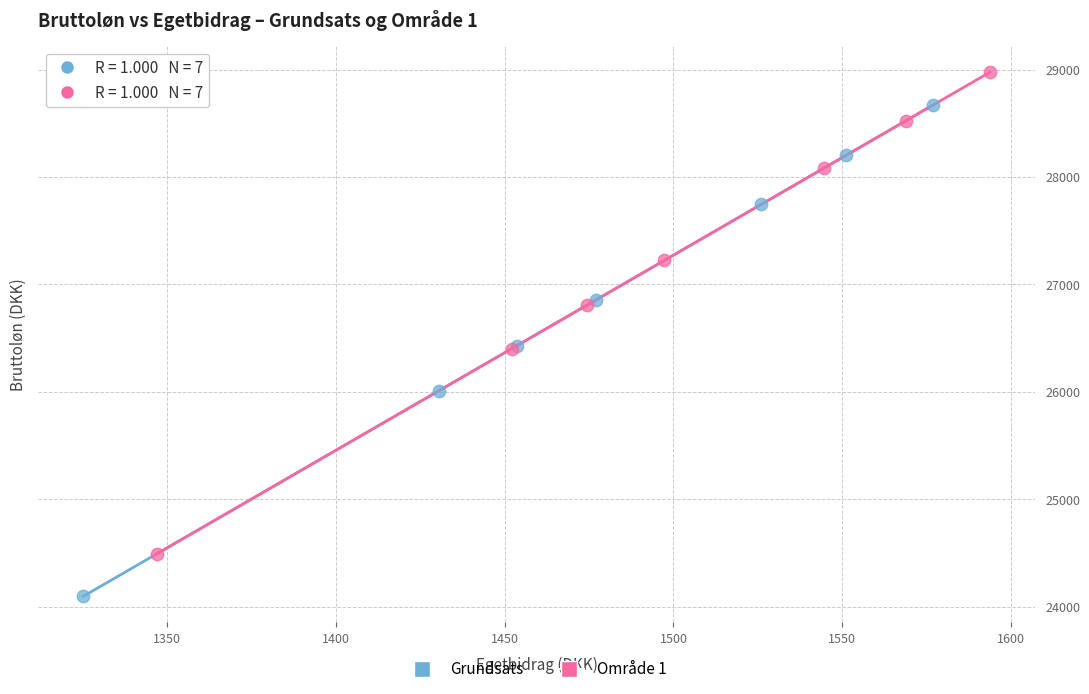

Which series has the widest spread of Y values?

Grundsats